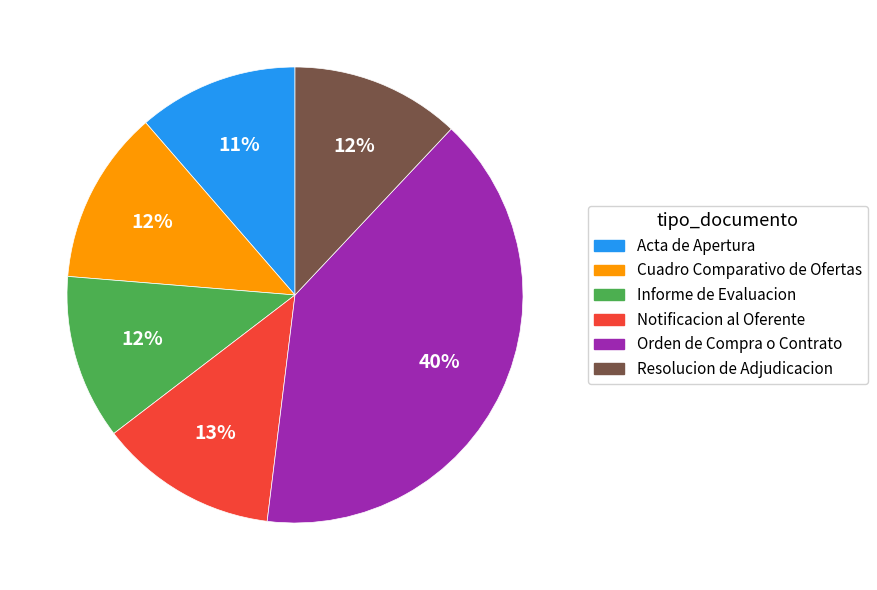

To the nearest percent, what percentage of the pie is Informe de Evaluacion?

12%